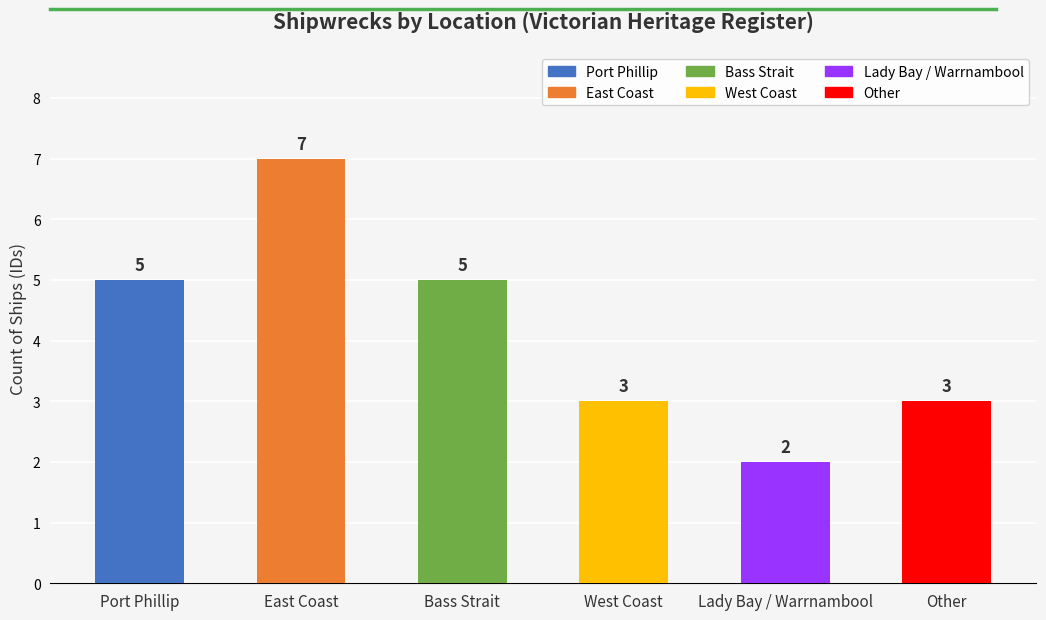

The value at Port Phillip is 5. True or false?

True